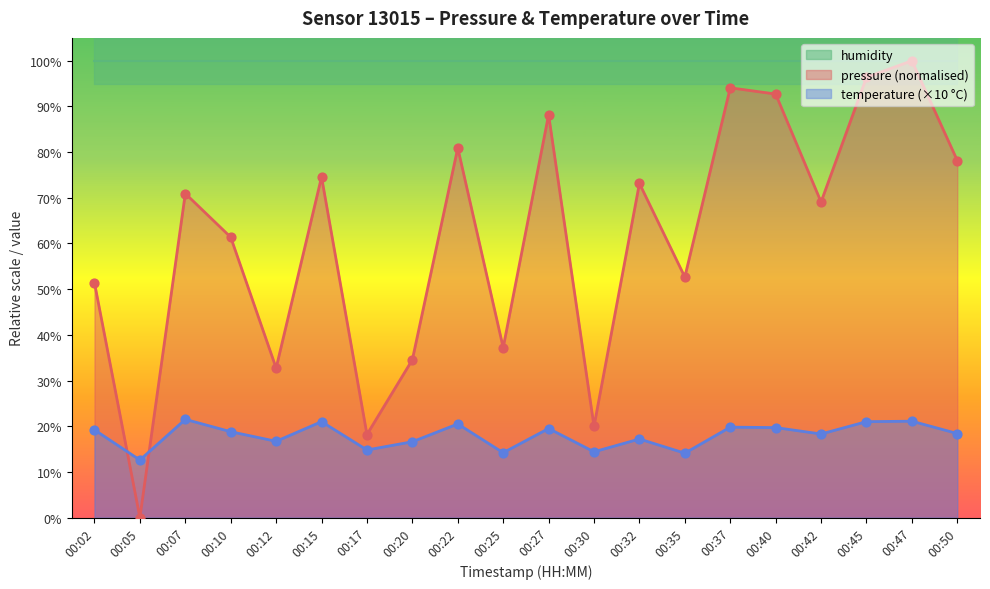

At which category is the sum across all series the highest?

00:47